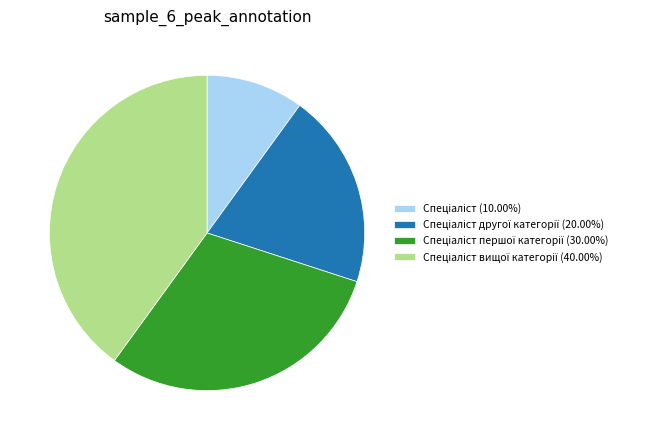

Is there a majority slice in this chart?

No